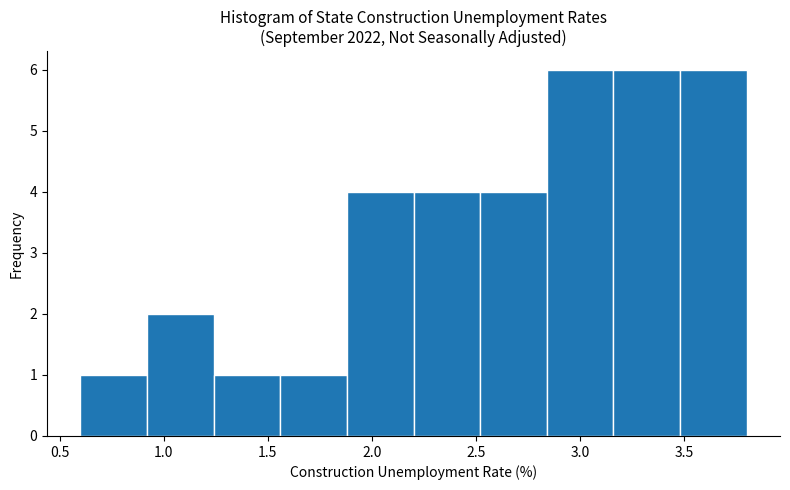

Reading left to right, transcribe this chart: for each bar, give the range it covers on the x-axis and its height. Neither the bar edges nor the heights are printed on the chart, so give them approximately, as read against the axes.

0.60 to 0.92: 1
0.92 to 1.24: 2
1.24 to 1.56: 1
1.56 to 1.88: 1
1.88 to 2.20: 4
2.20 to 2.52: 4
2.52 to 2.84: 4
2.84 to 3.16: 6
3.16 to 3.48: 6
3.48 to 3.80: 6